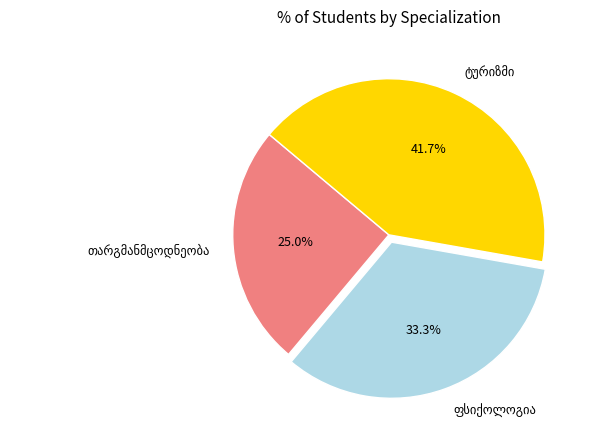

Is there any slice that represents more than half of the pie?

No